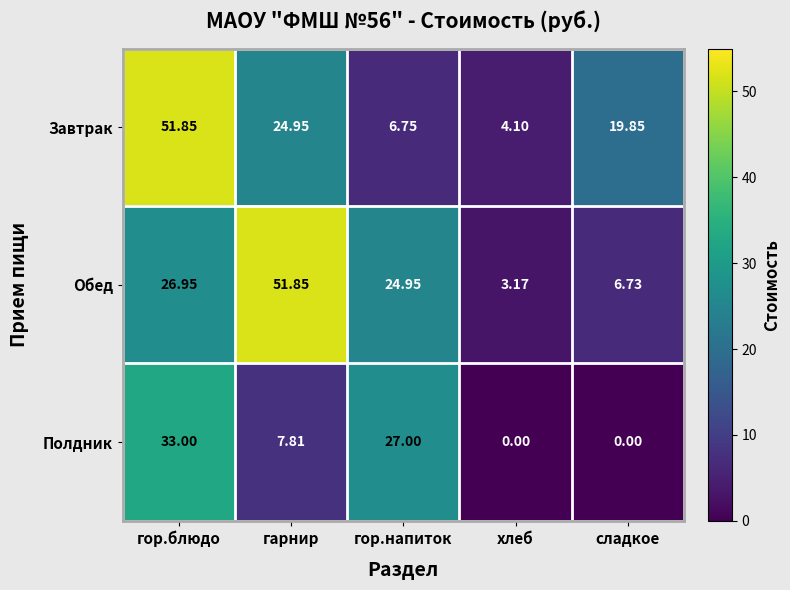

Which series has the largest range (max minus min)?

Обед